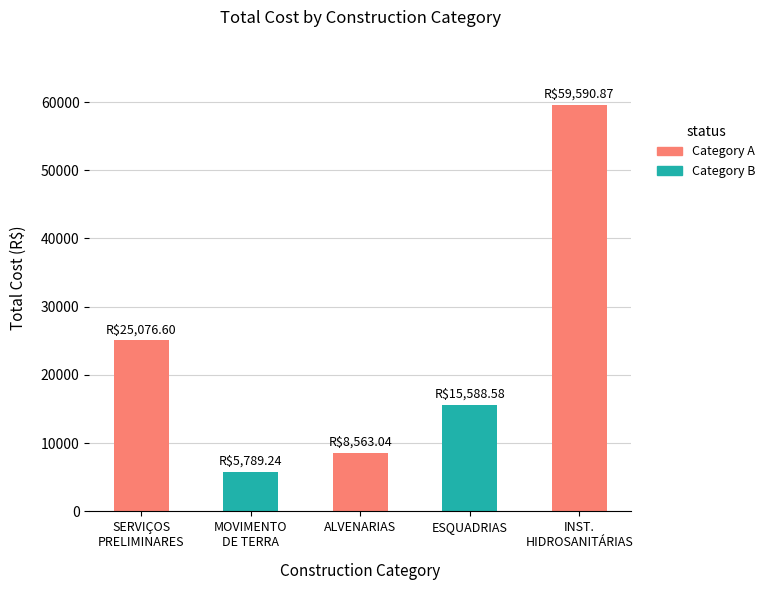

Count the number of data series in this chart.

1